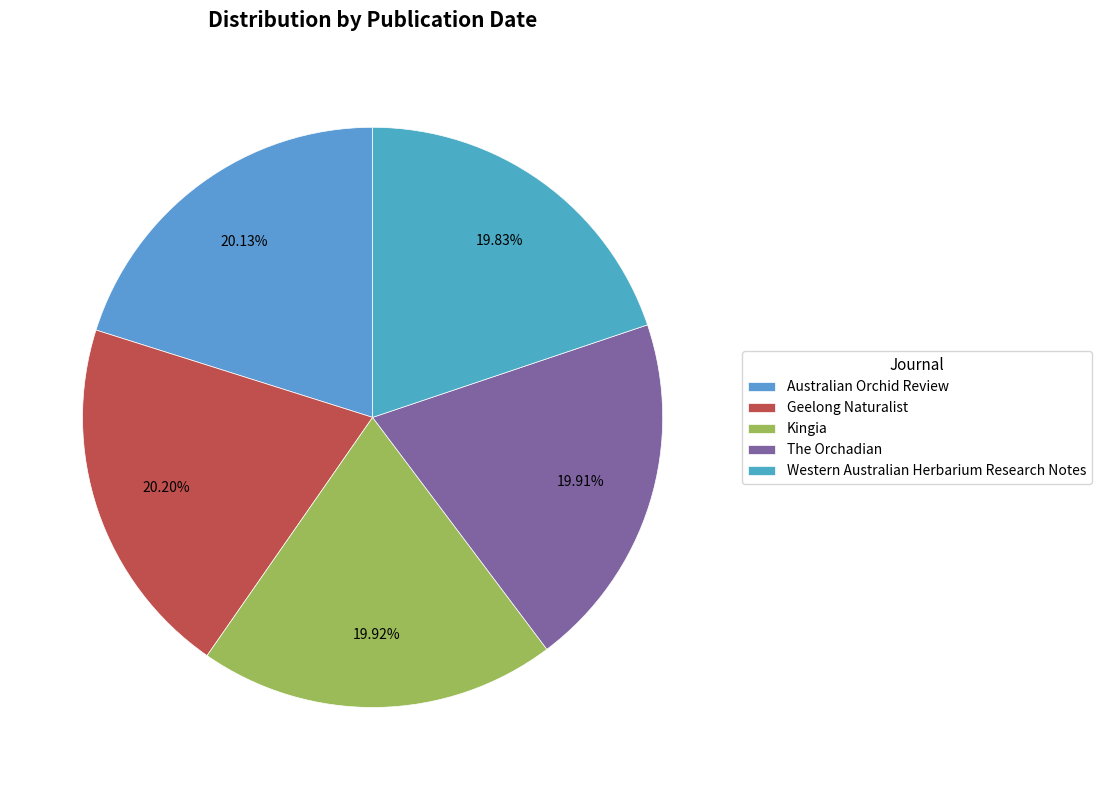

Does any single category account for the majority?

No